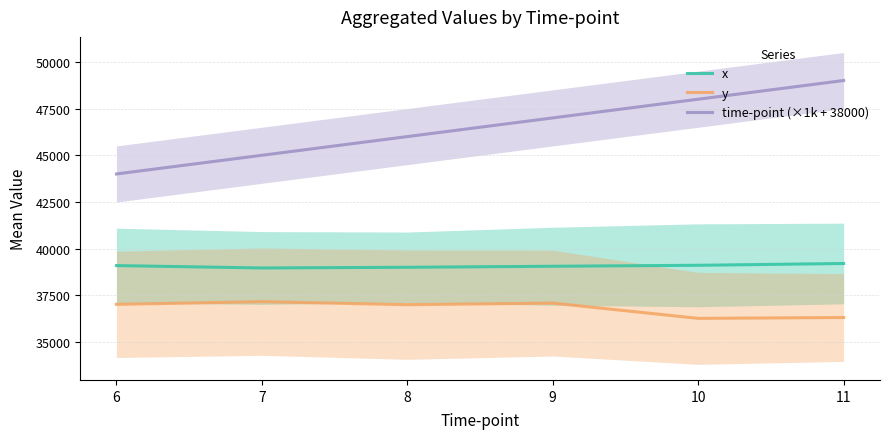

Which series has the largest range (max minus min)?

time-point (×1k + 38000)